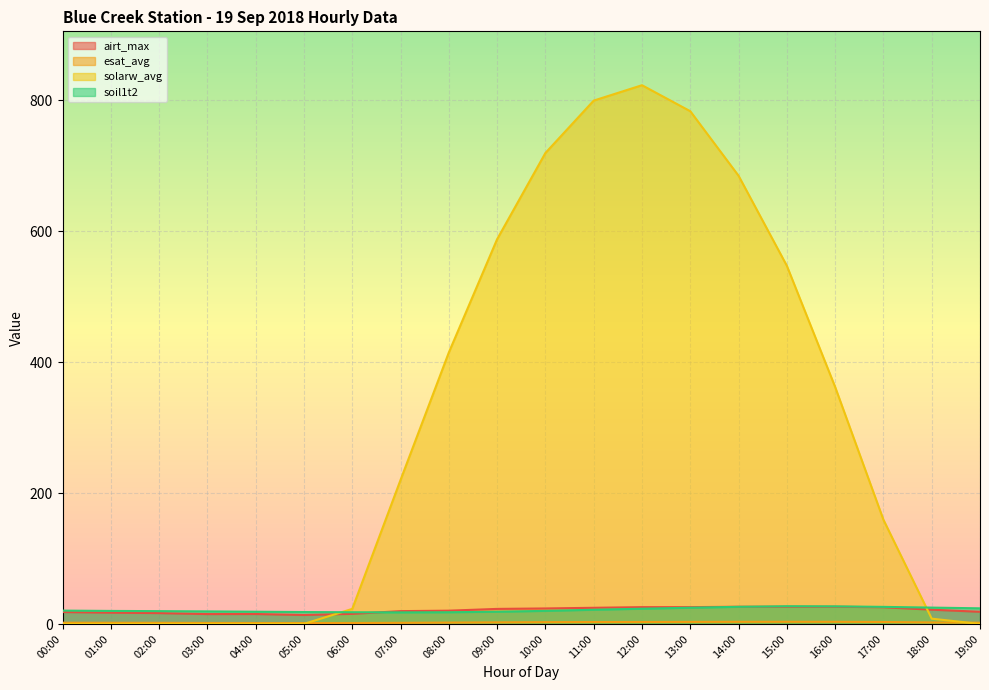

Rank the categories by solarw_avg value from lowest to highest.

19:00, 00:00, 03:00, 02:00, 01:00, 04:00, 05:00, 18:00, 06:00, 17:00, 07:00, 16:00, 08:00, 15:00, 09:00, 14:00, 10:00, 13:00, 11:00, 12:00